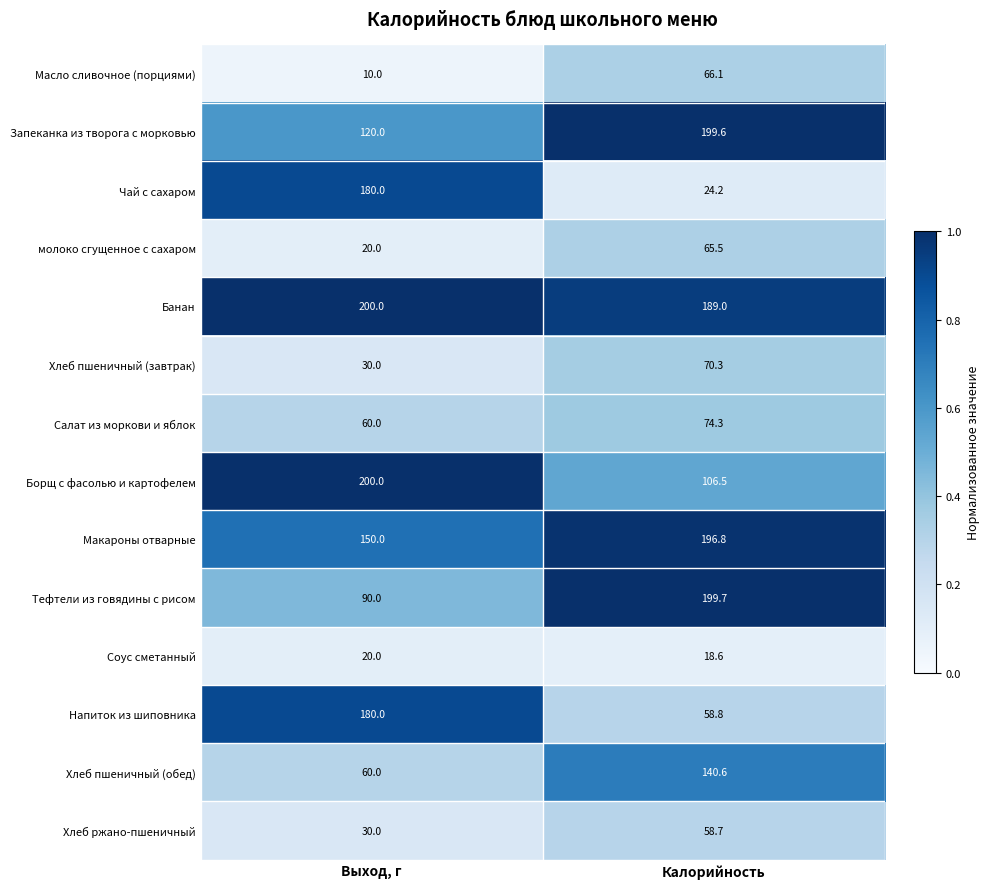

What is the difference between the maximum and minimum values in the Запеканка из творога с морковью series?

79.6